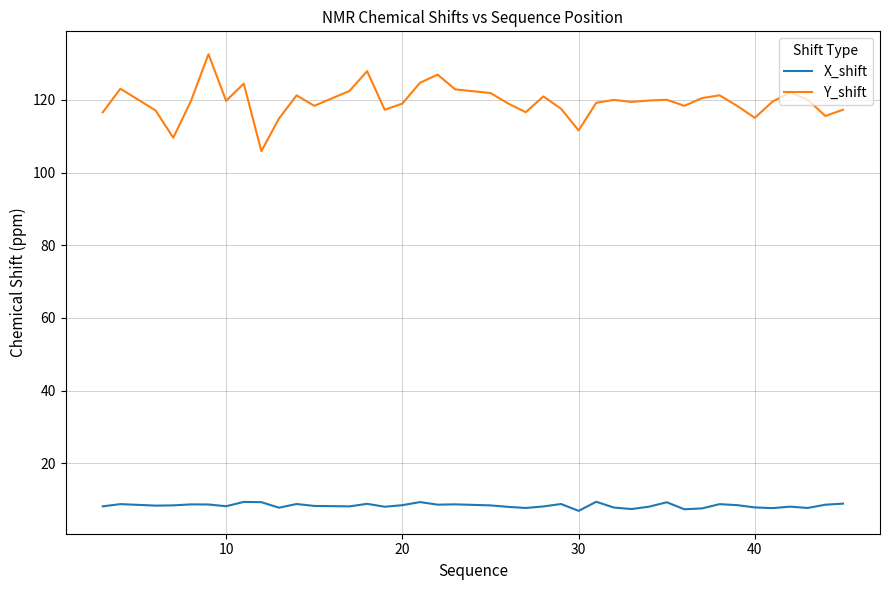

What is the difference between the maximum and minimum values in the Y_shift series?

26.7